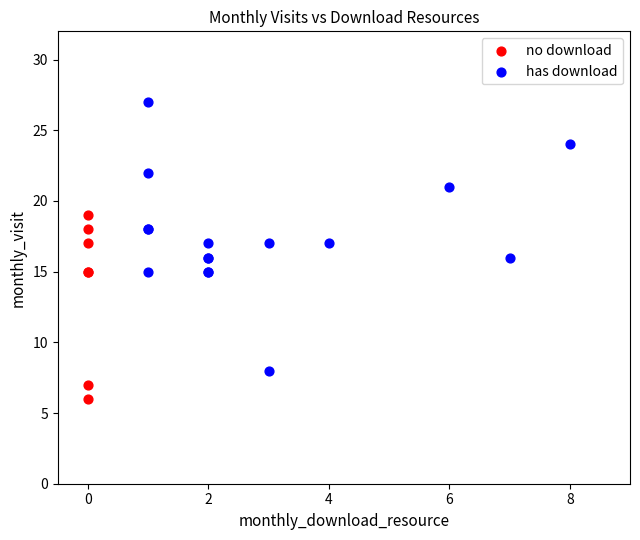

What are all the series names shown in the legend?

no download, has download